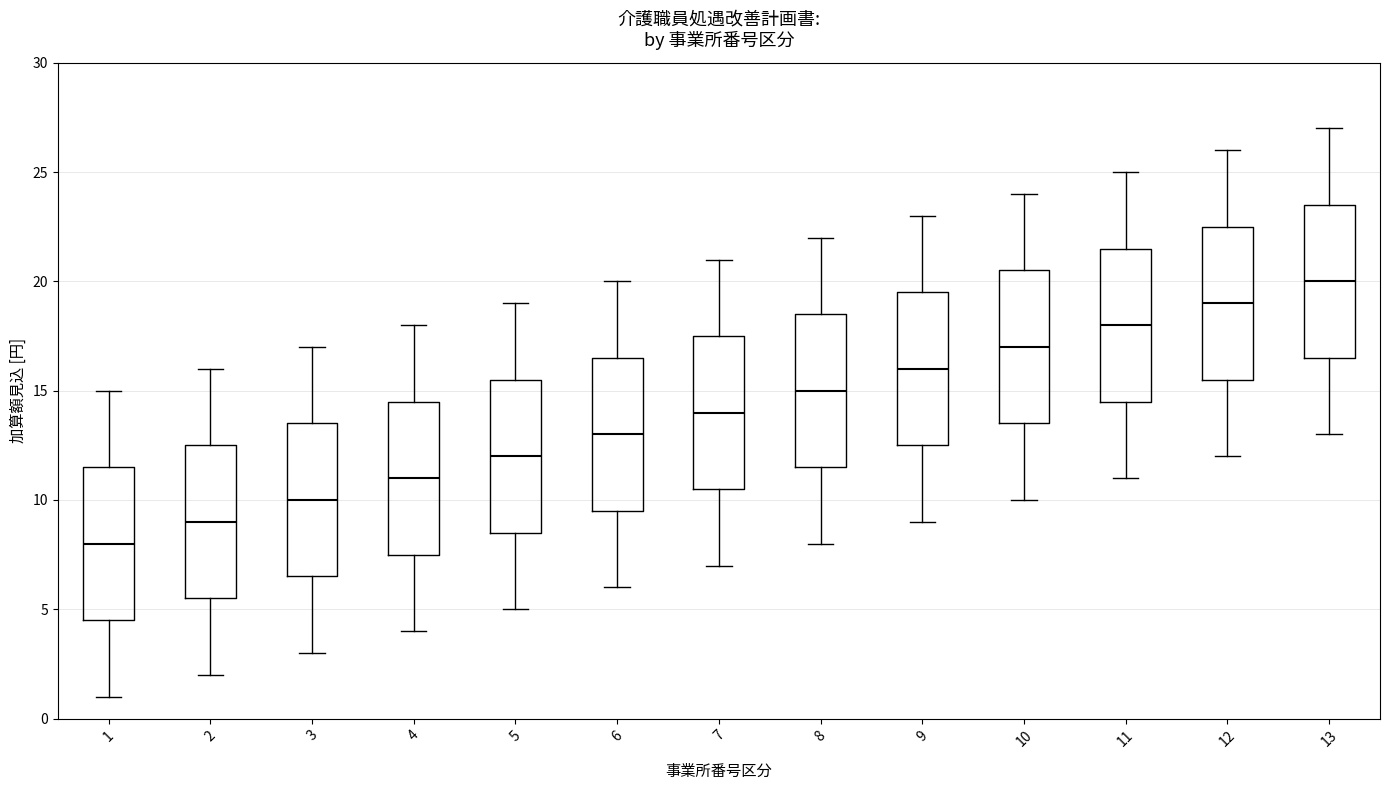

Reading left to right, transcribe this box plot: for each box, give where its median line is, the range the box spans, and where its two whiskers end, as read against the y-axis. The values are not printed on the chart, so give them approximately, as read against the axis.

1: median 8.0, box 4.5 to 11.5, whiskers 1.0 to 15.0
2: median 9.0, box 5.5 to 12.5, whiskers 2.0 to 16.0
3: median 10.0, box 6.5 to 13.5, whiskers 3.0 to 17.0
4: median 11.0, box 7.5 to 14.5, whiskers 4.0 to 18.0
5: median 12.0, box 8.5 to 15.5, whiskers 5.0 to 19.0
6: median 13.0, box 9.5 to 16.5, whiskers 6.0 to 20.0
7: median 14.0, box 10.5 to 17.5, whiskers 7.0 to 21.0
8: median 15.0, box 11.5 to 18.5, whiskers 8.0 to 22.0
9: median 16.0, box 12.5 to 19.5, whiskers 9.0 to 23.0
10: median 17.0, box 13.5 to 20.5, whiskers 10.0 to 24.0
11: median 18.0, box 14.5 to 21.5, whiskers 11.0 to 25.0
12: median 19.0, box 15.5 to 22.5, whiskers 12.0 to 26.0
13: median 20.0, box 16.5 to 23.5, whiskers 13.0 to 27.0